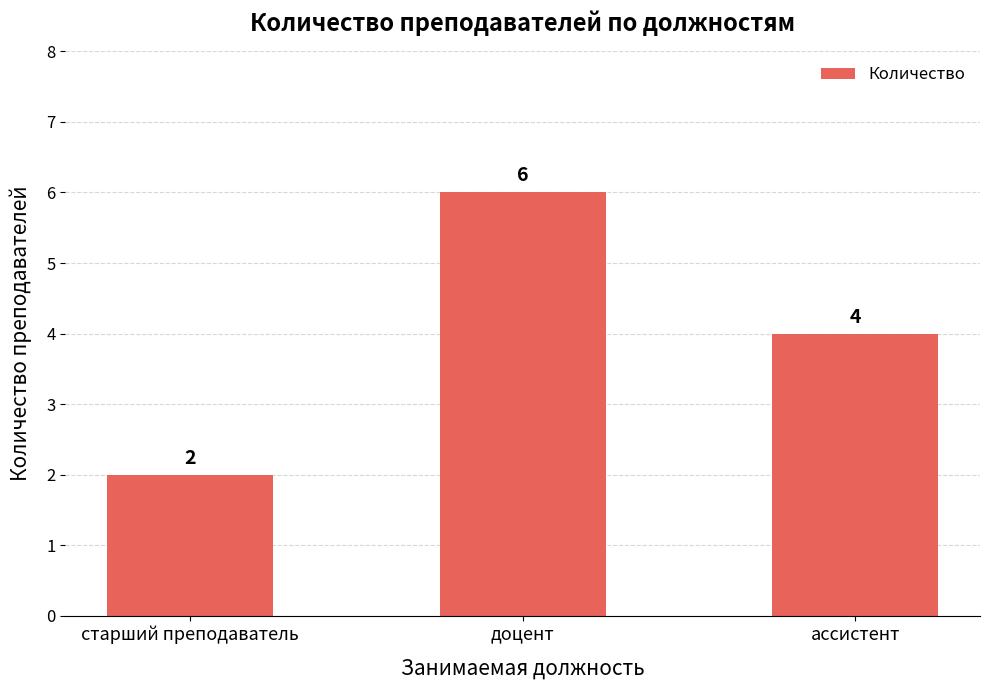

What value does the data have at ассистент?

4